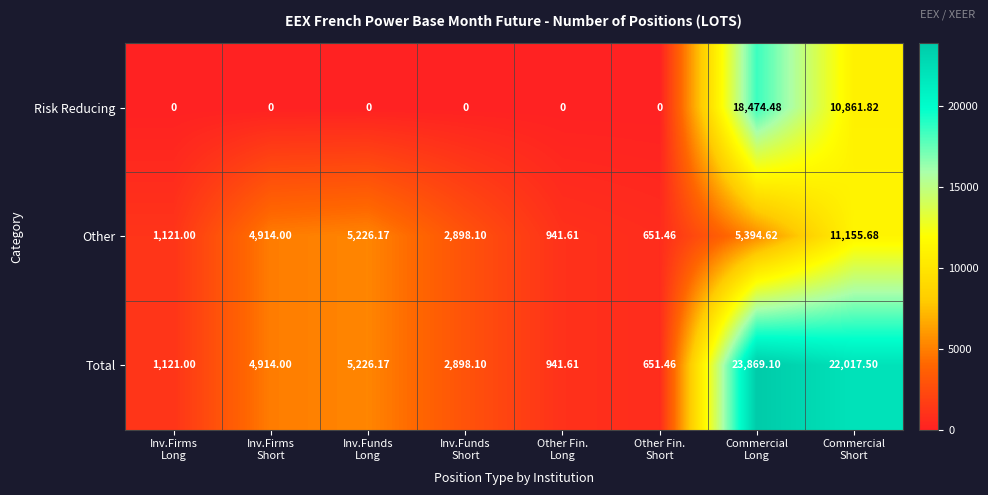

Which series changed the most between Inv.Funds
Short and Commercial
Long?

Total